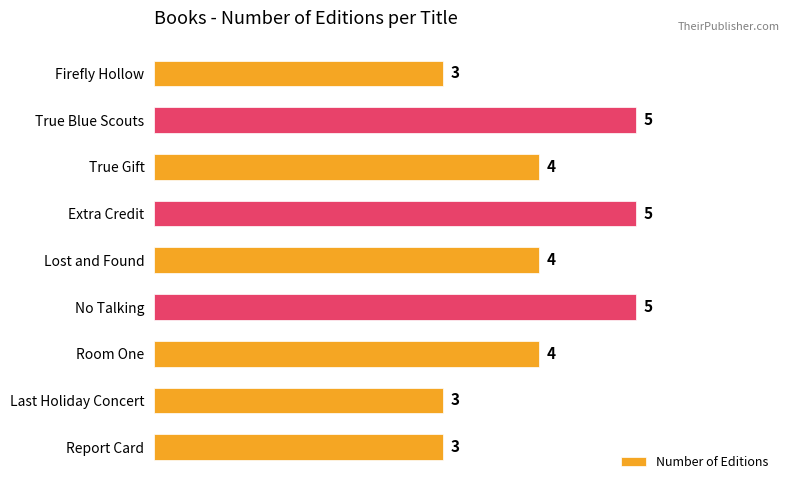

Read the value at True Gift.

4